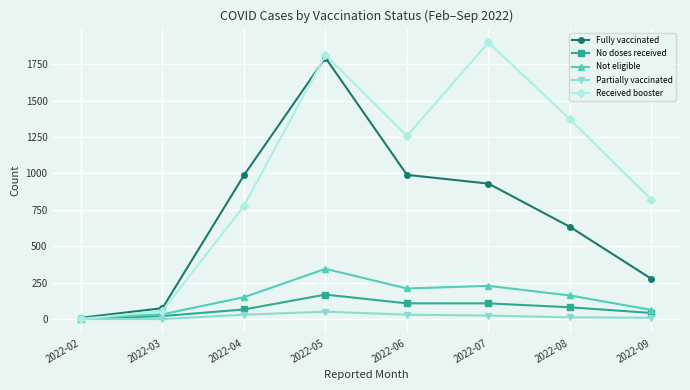

How many positive values does the No doses received series have?

7